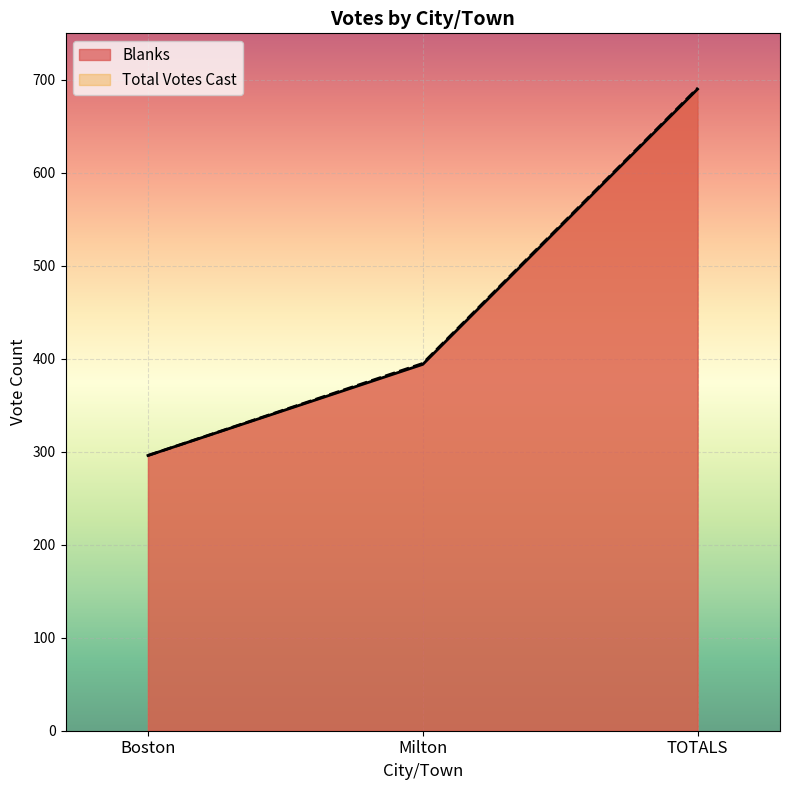

Rank the series at TOTALS from highest to lowest value.

Total Votes Cast, Blanks